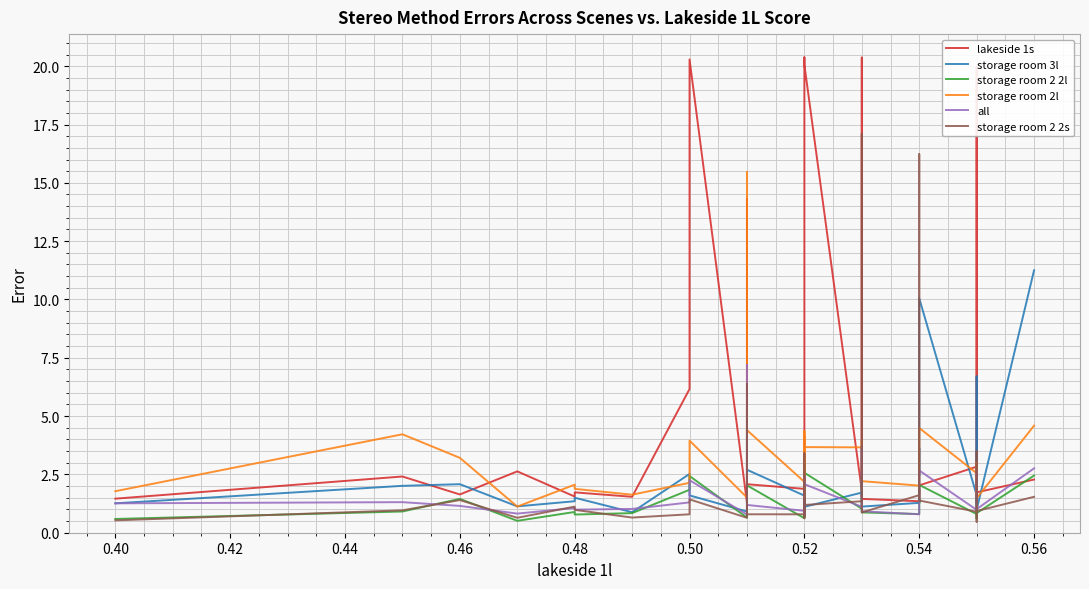

Is the value of storage room 2 2s at 38 greater than the value of storage room 3l at 26?

No